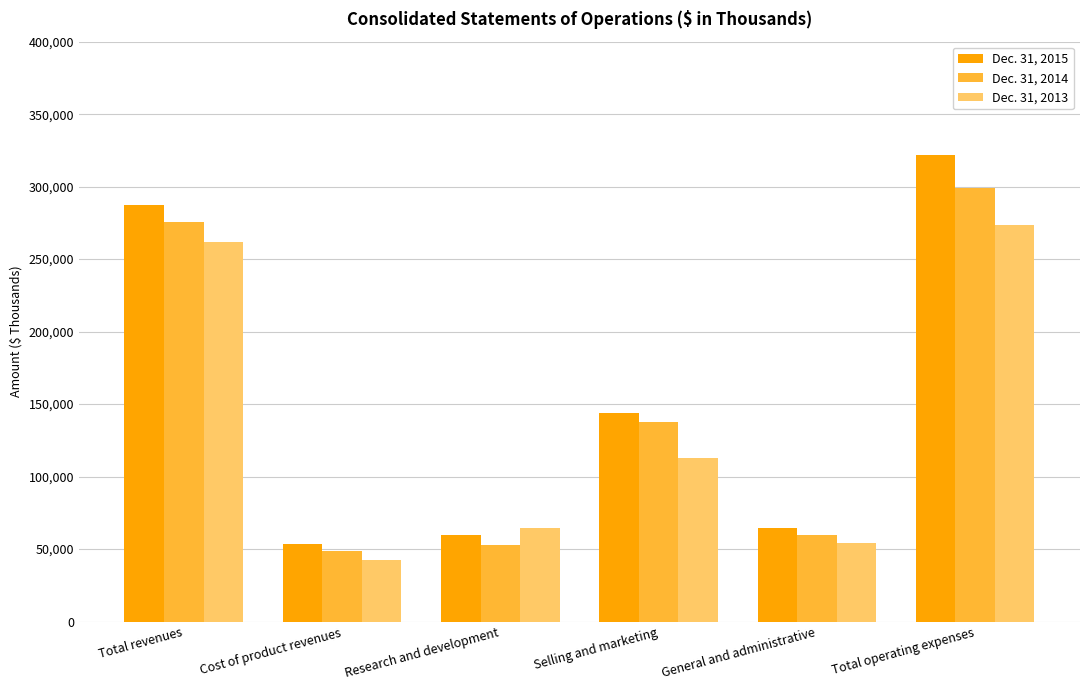

What are all the series names shown in the legend?

Dec. 31, 2015, Dec. 31, 2014, Dec. 31, 2013